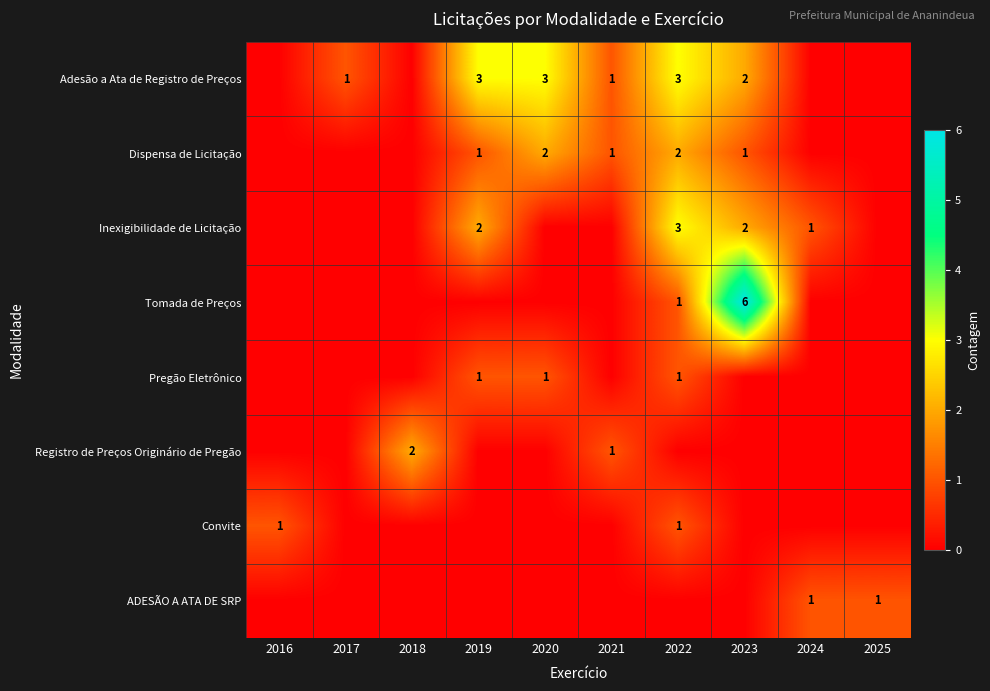

True or false: Adesão a Ata de Registro de Preços has a value of 2 at 2023.

True